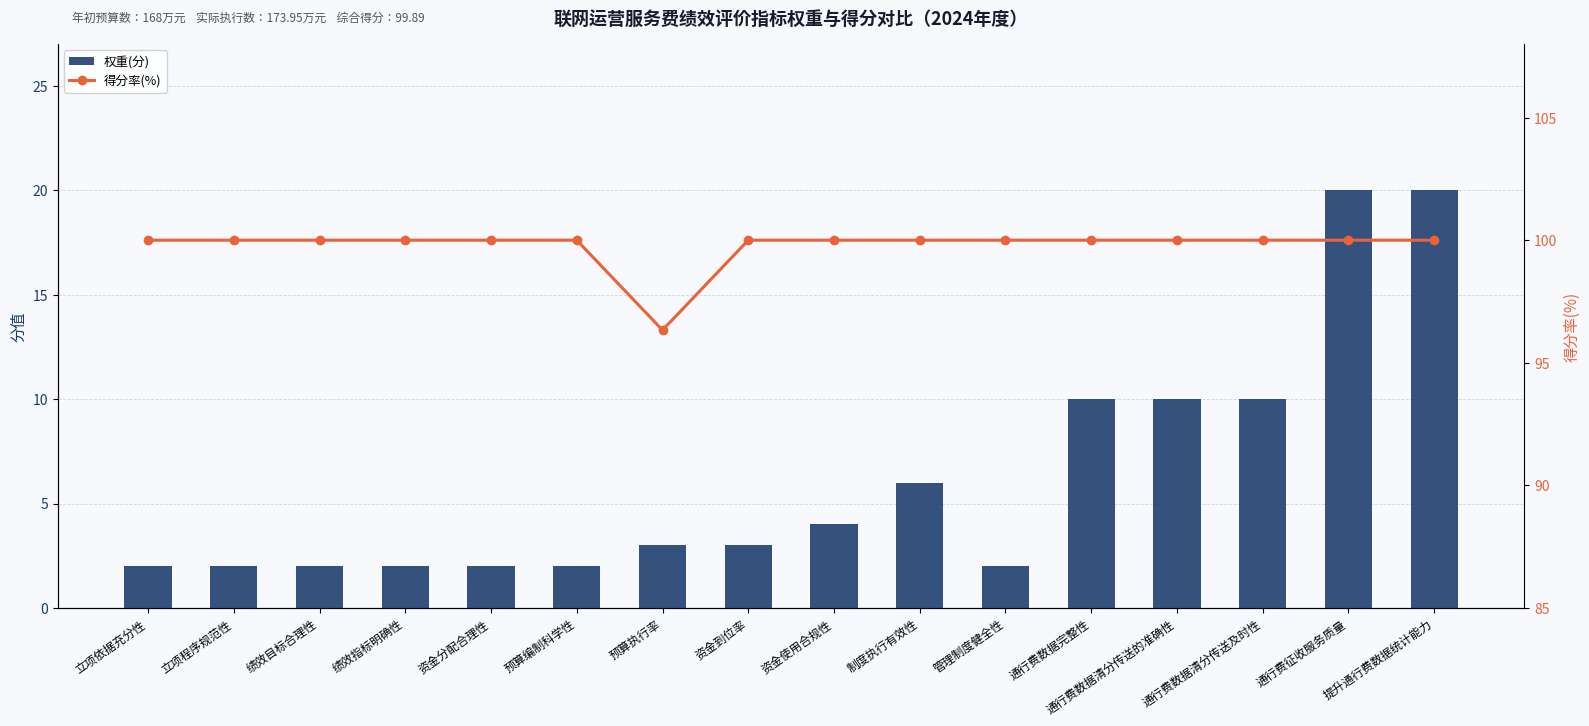

What is the label of the 12th bar from the left?

通行费数据完整性